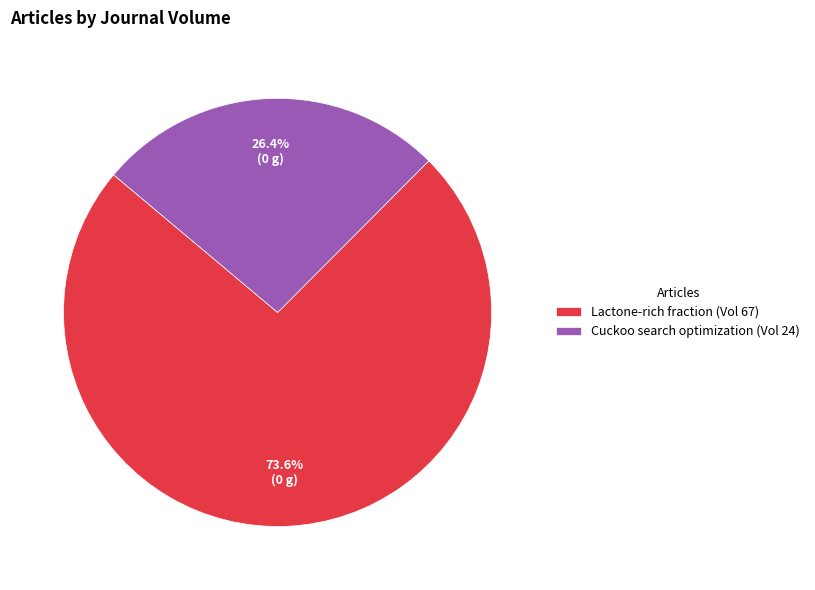

How many segments does this pie chart have?

2